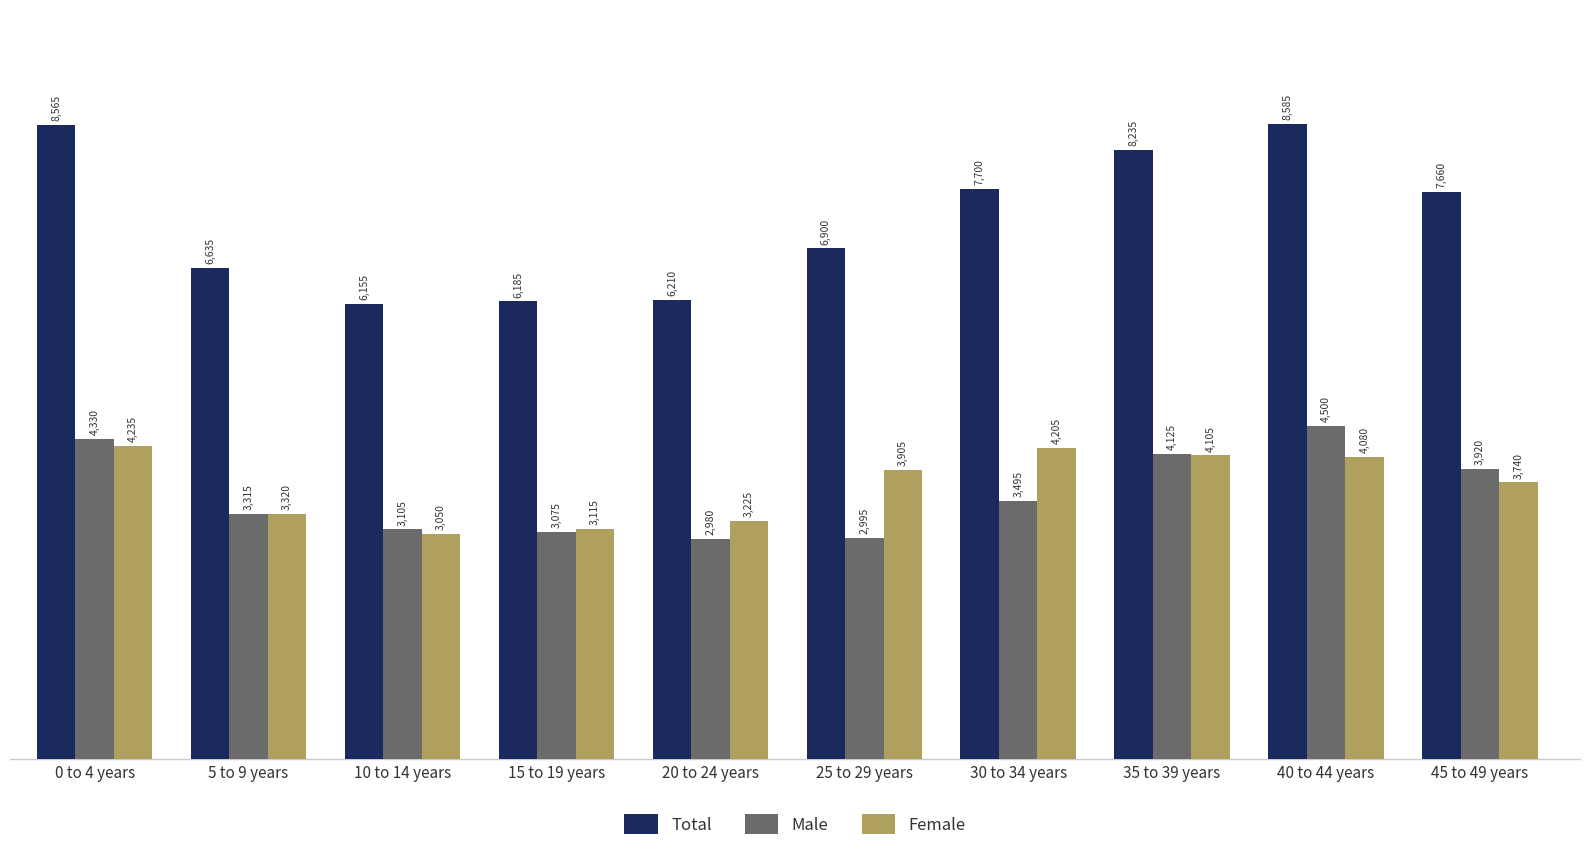

How many series are shown in this chart?

3